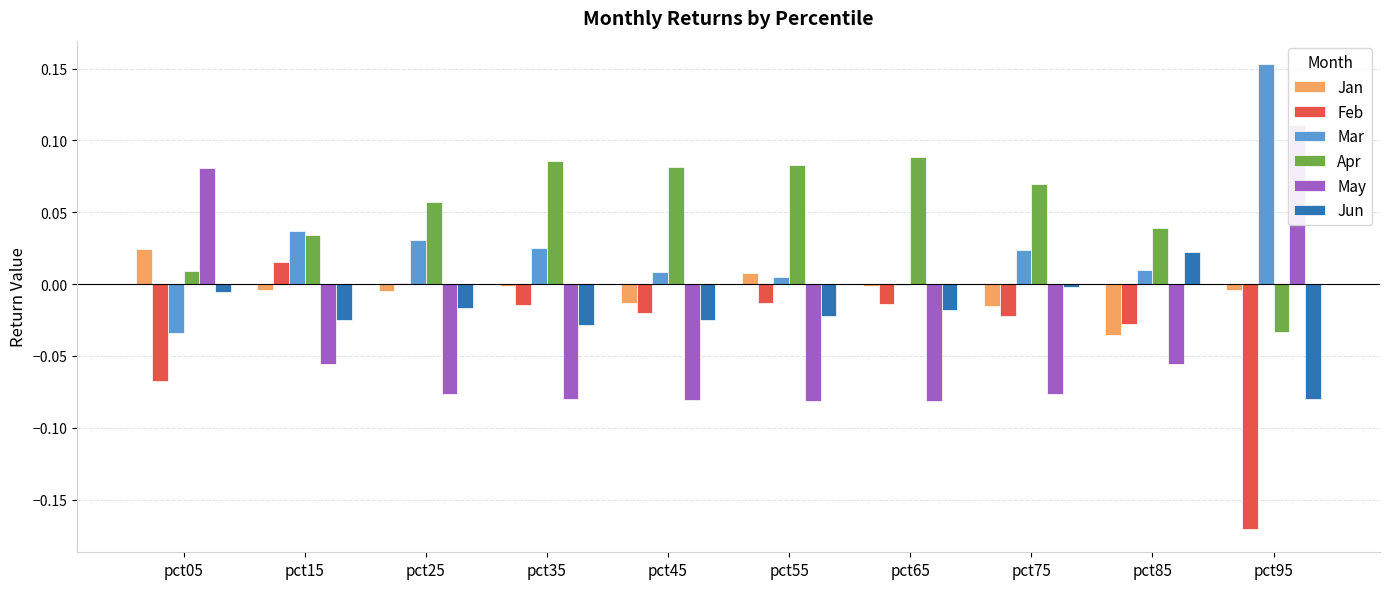

How many values in the Jun series exceed 0?

1